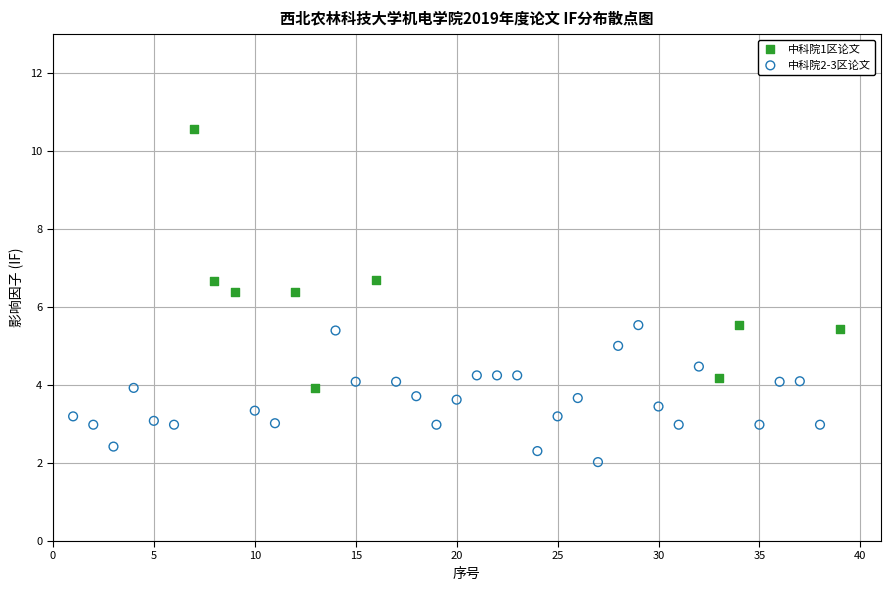

Which series reaches the minimum Y coordinate?

中科院2-3区论文